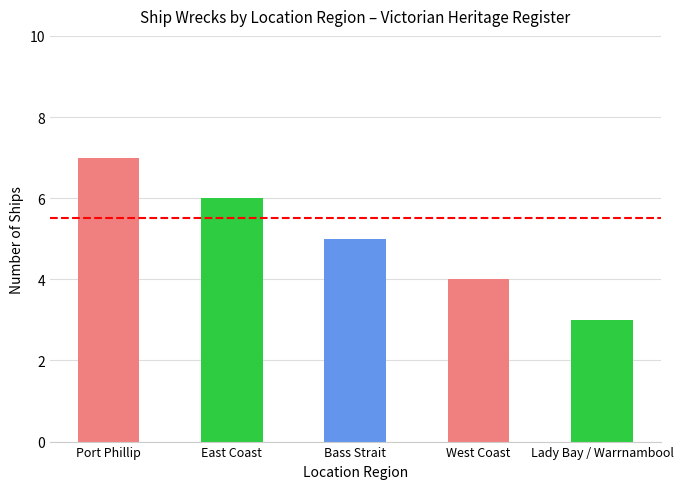

What is the minimum value shown in the chart?

3